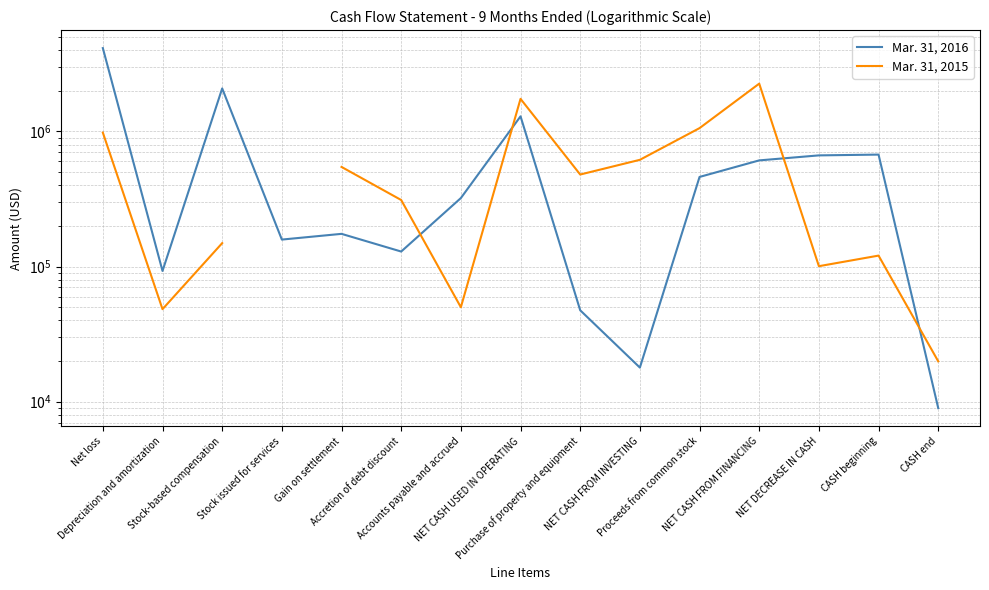

What are all the series names shown in the legend?

Mar. 31, 2016, Mar. 31, 2015